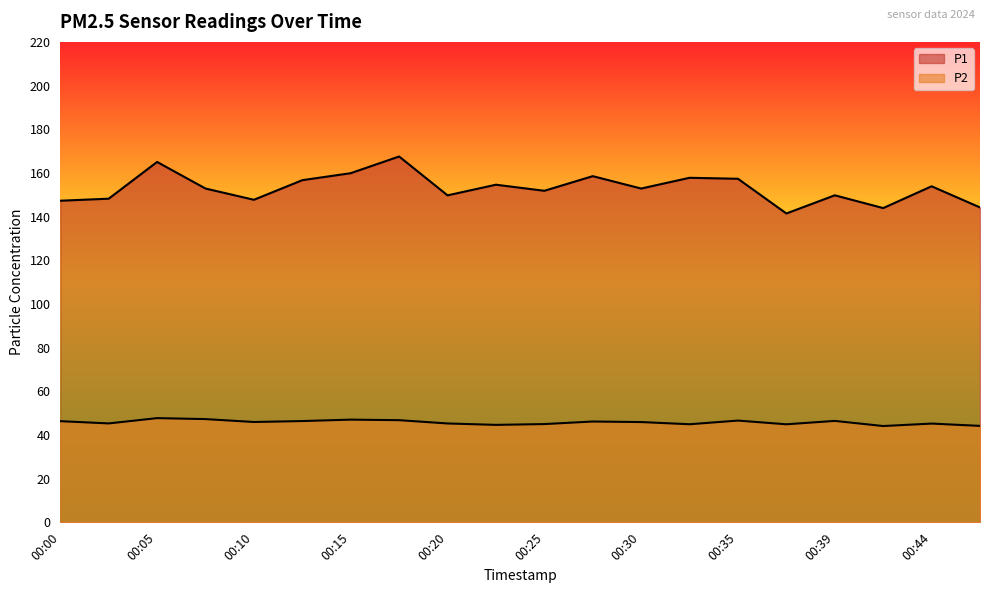

What is the difference between the second highest and second lowest values in the P2 series?

3.1